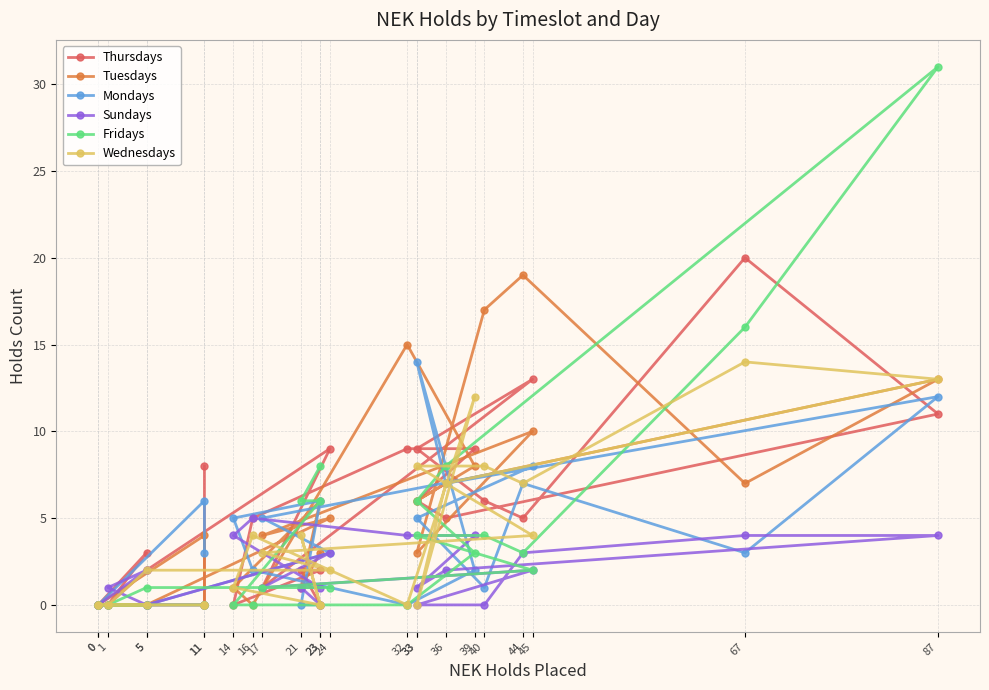

Reading right to left, what are all the values shown in this chart?

Thursdays: 23=0	21=2	23=2	14=0	16=5	32=9	39=9	33=6	36=5	87=11	67=20	44=5	40=6	33=9	45=13	17=1	24=9	5=2	1=0	5=3	0=0	0=0	11=0	11=8
Tuesdays: 23=3	21=1	23=6	14=1	16=0	32=15	39=8	33=6	36=7	87=13	67=7	44=19	40=17	33=3	45=10	17=4	24=5	5=0	1=0	5=0	0=0	0=0	11=4	11=0
Mondays: 23=0	21=0	23=6	14=5	16=2	32=0	39=2	33=14	36=7	87=12	67=3	44=7	40=1	33=5	45=8	17=5	24=3	5=0	1=0	5=0	0=0	0=0	11=6	11=3
Sundays: 23=0	21=1	23=1	14=4	16=5	32=4	39=4	33=1	36=2	87=4	67=4	44=3	40=0	33=0	45=2	17=1	24=3	5=0	1=1	5=2	0=0	0=0	11=0	11=0
Fridays: 23=8	21=6	23=6	14=0	16=0	32=0	39=3	33=6	36=8	87=31	67=16	44=3	40=4	33=4	45=2	17=1	24=1	5=1	1=0	5=0	0=0	0=0	11=0	11=0
Wednesdays: 23=0	21=4	23=0	14=1	16=4	32=0	39=12	33=0	36=7	87=13	67=14	44=7	40=8	33=8	45=4	17=3	24=2	5=2	1=0	5=0	0=0	0=0	11=0	11=0